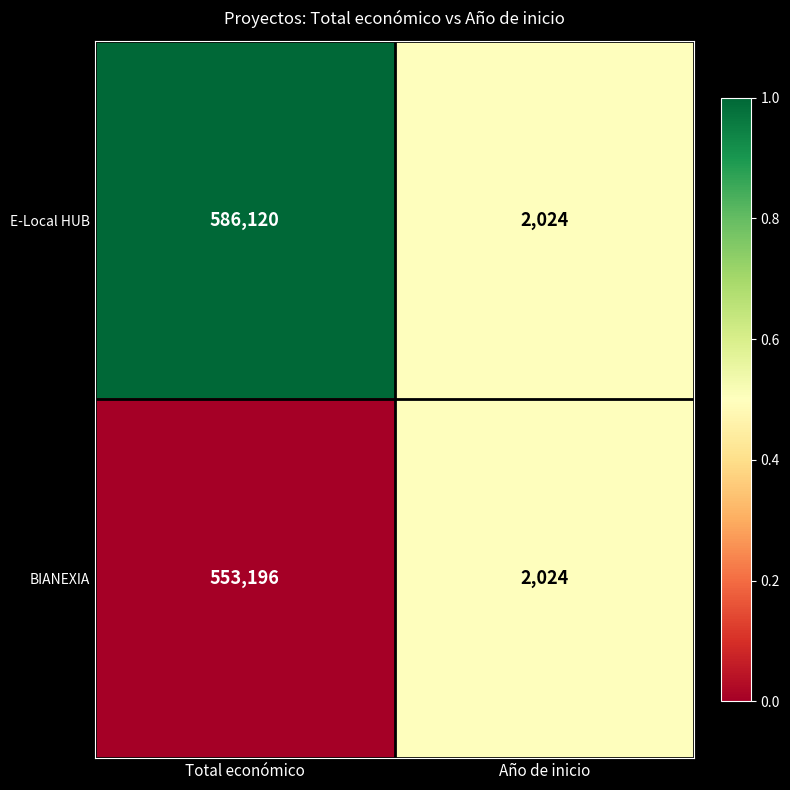

What is the total value across all series at Total económico?

1139316